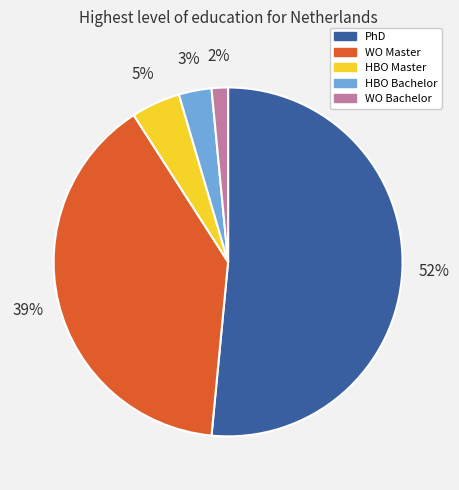

To the nearest percent, what is the combined percentage of HBO Master and HBO Bachelor?

8%